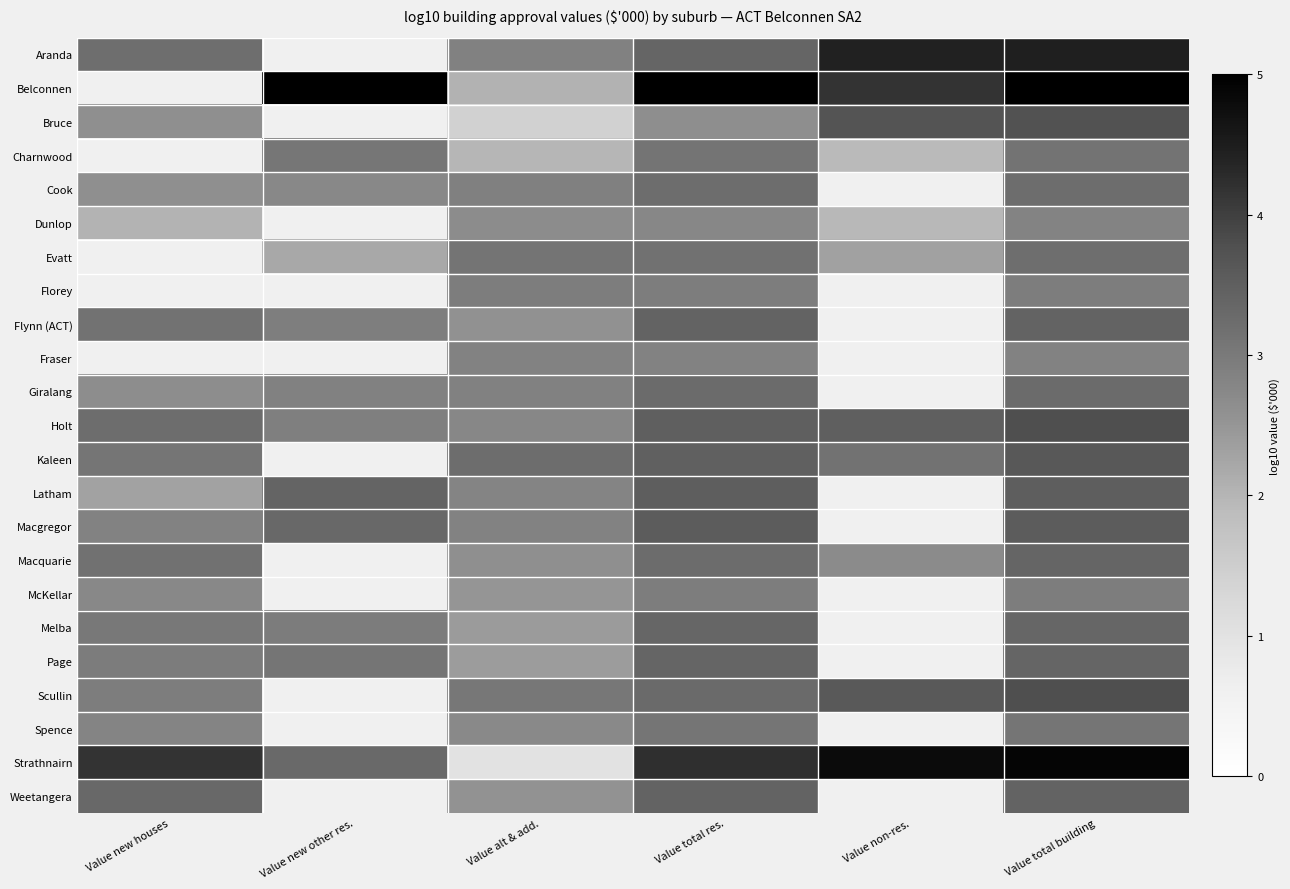

How many data points in Florey are above 2?

3